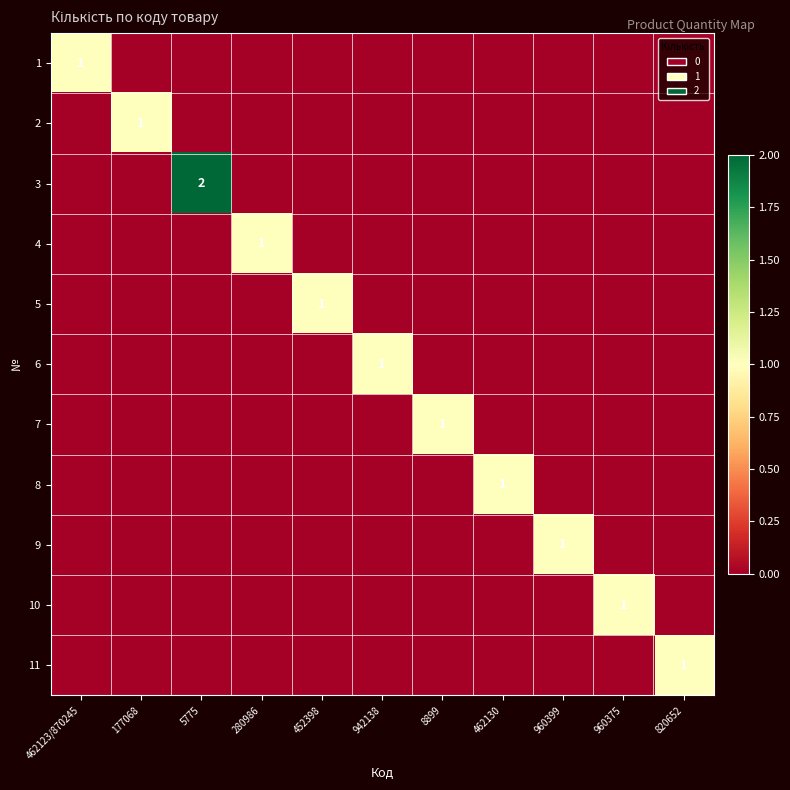

At which label is 8 closest to 0?

462123/870245